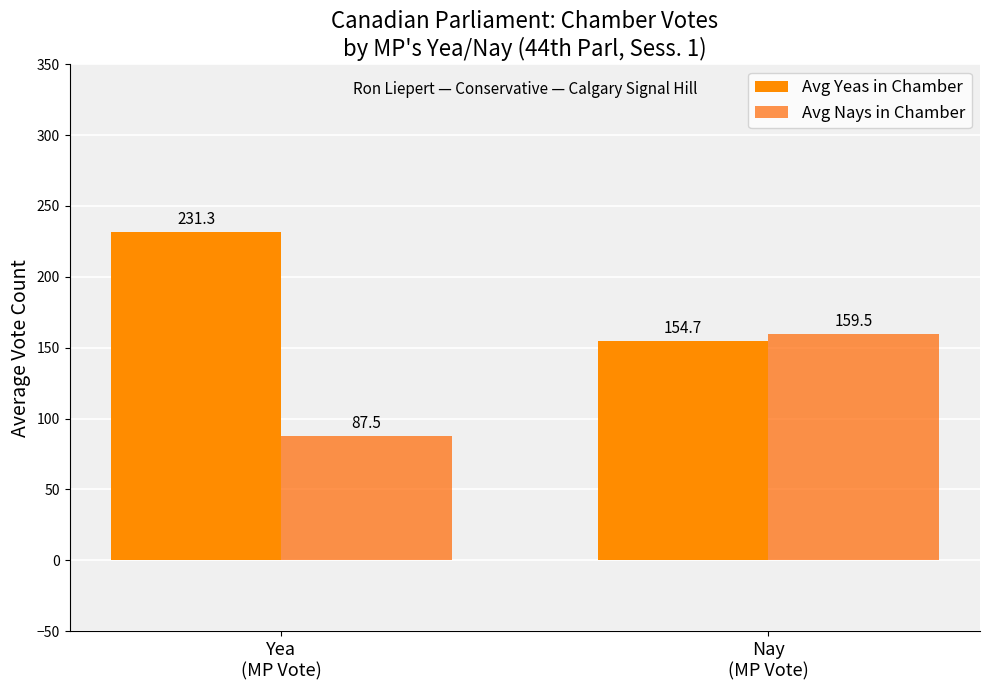

Read the Avg Nays in Chamber value at Yea
(MP Vote).

87.5